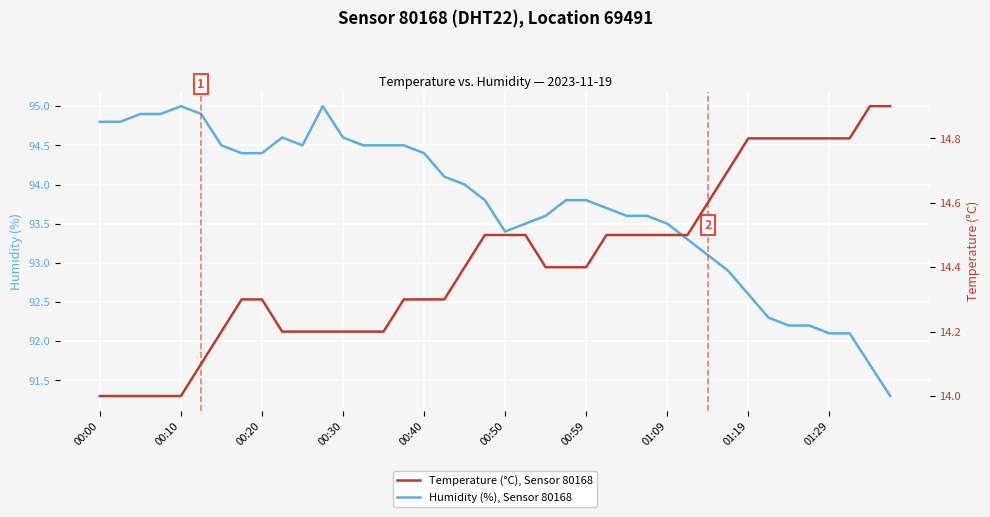

List the series in order of their overall mean, highest first.

Humidity (%), Sensor 80168, Temperature (°C), Sensor 80168